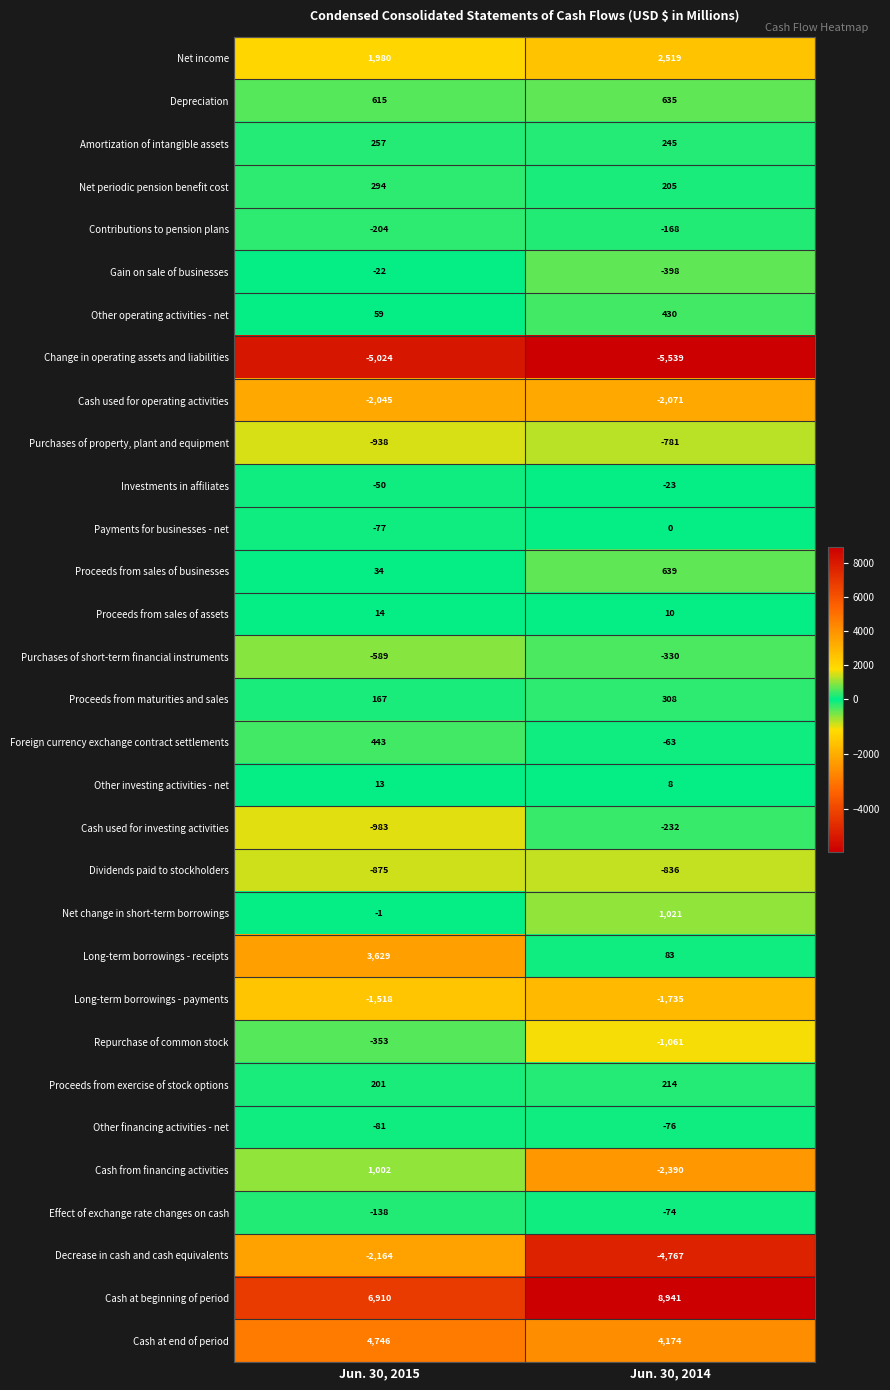

The Cash used for investing activities series shows -232 at Jun. 30, 2014. True or false?

True